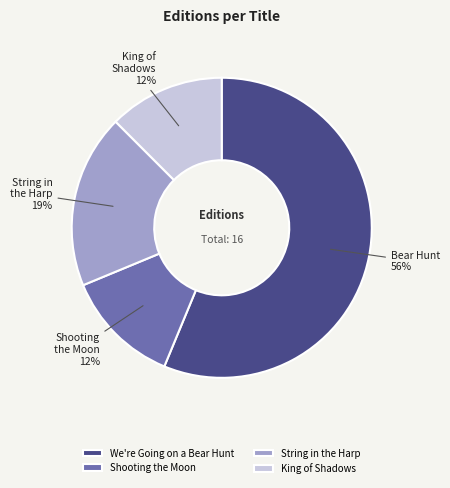

Is Shooting the Moon the majority of the pie?

No